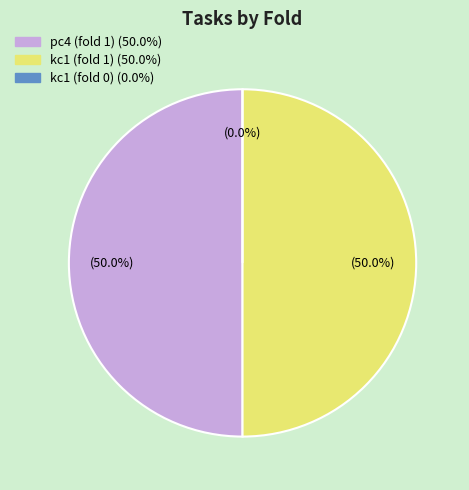

To the nearest percent, what is the average slice percentage?

33%